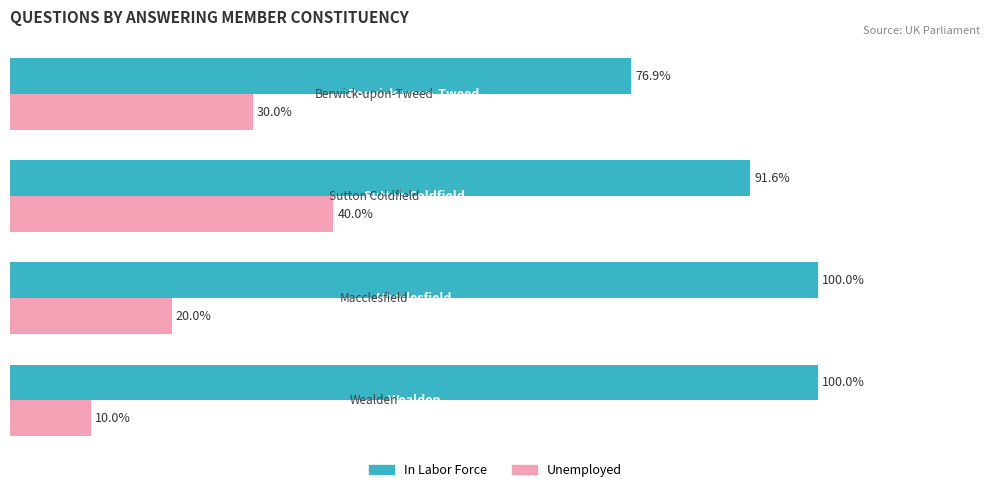

Rank the series by their average value, from lowest to highest.

Unemployed, In Labor Force